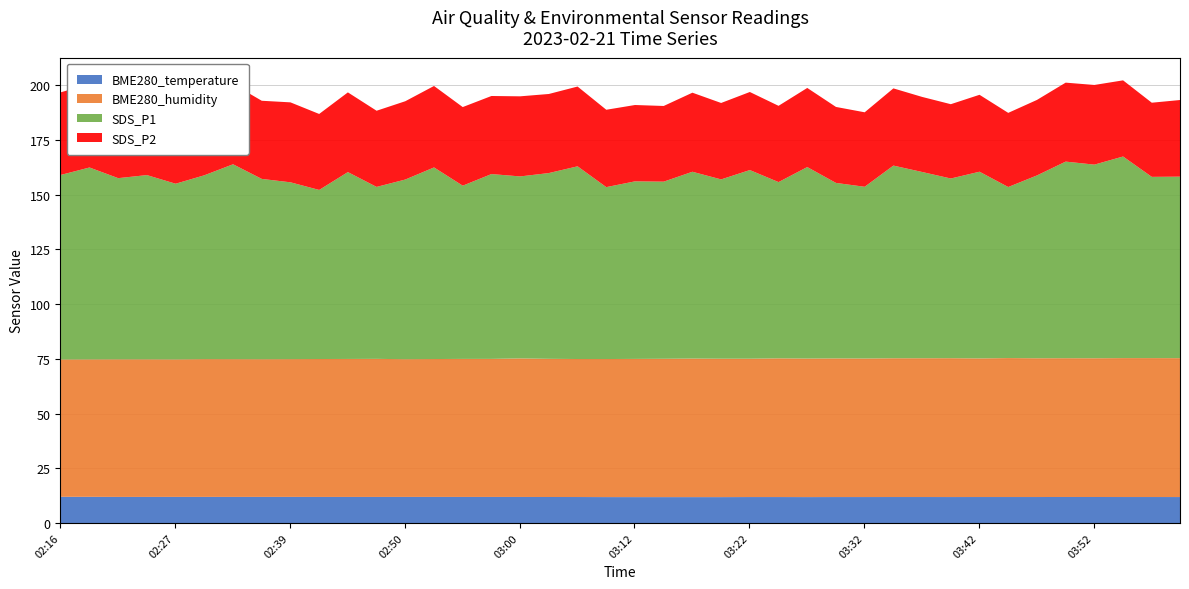

True or false: SDS_P1 and BME280_temperature intersect in this chart.

False